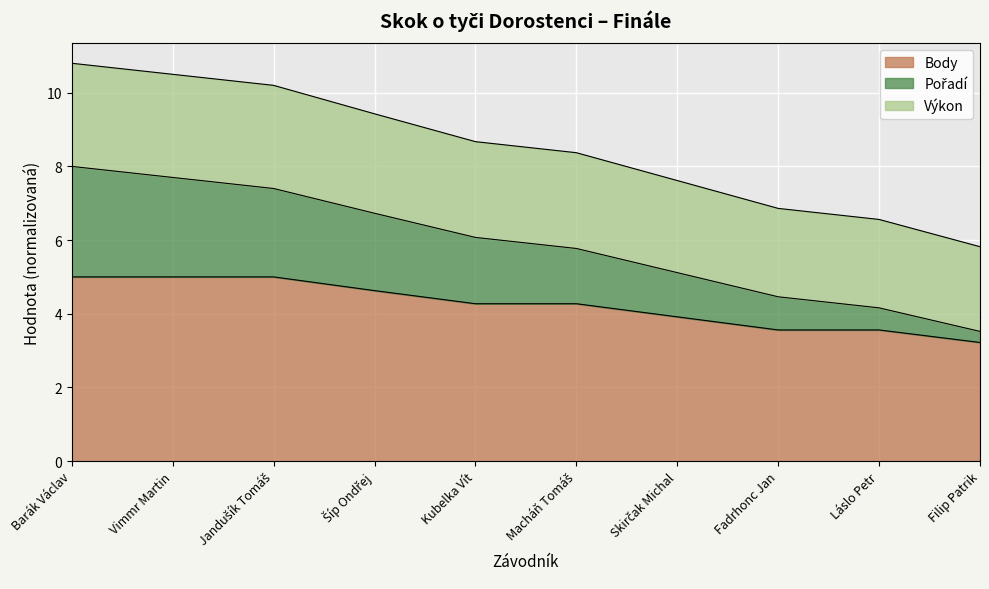

At which category is the sum across all series the highest?

Barák Václav